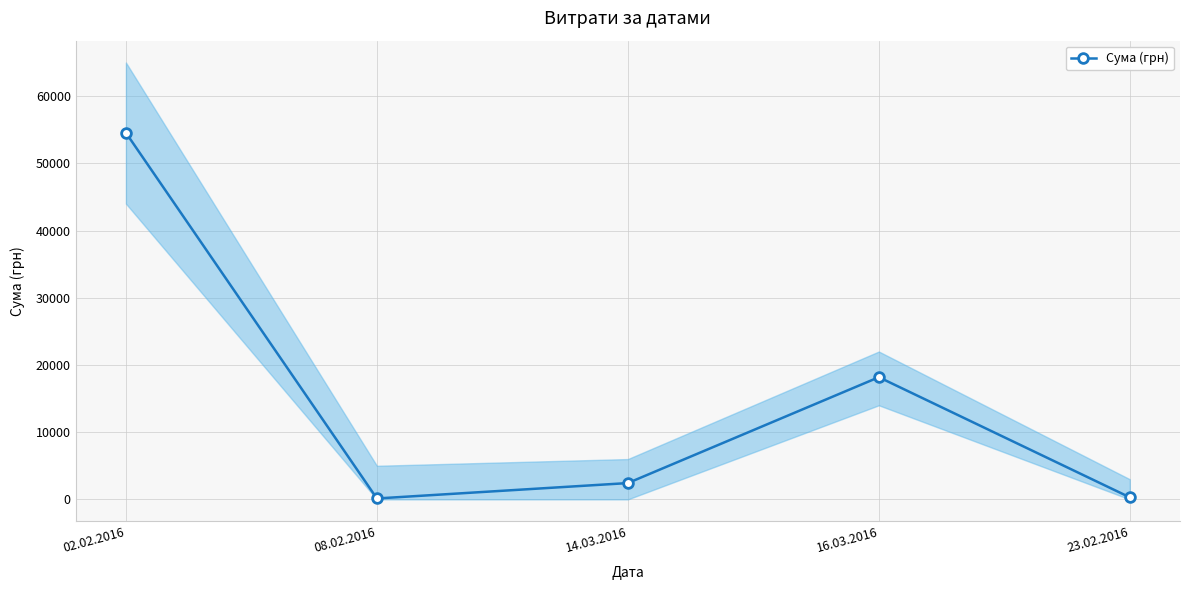

Count the number of categories in the chart.

5